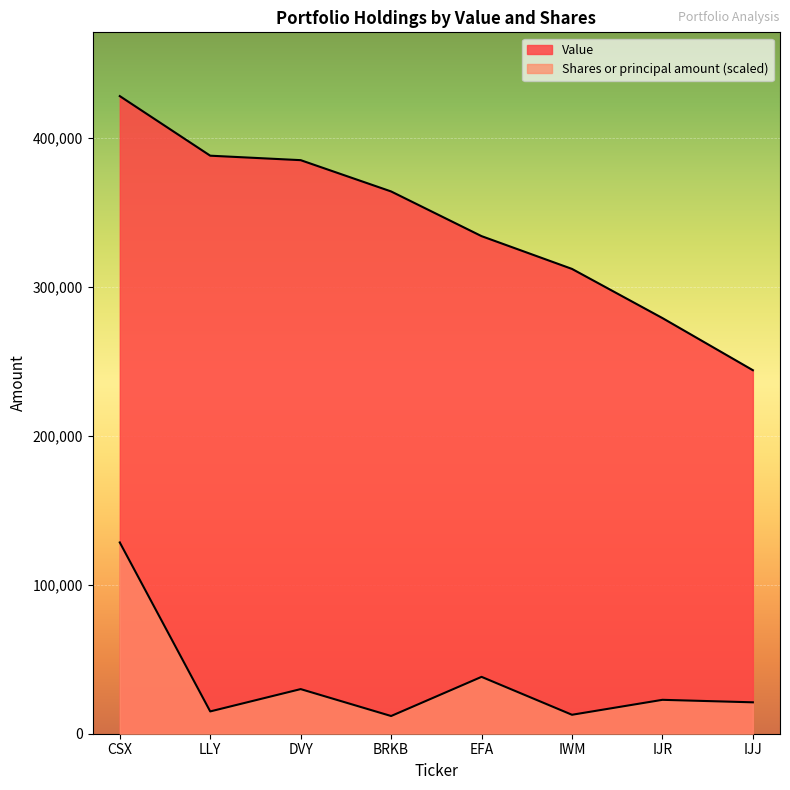

List the series in order of their overall mean, lowest first.

Shares or principal amount, Value